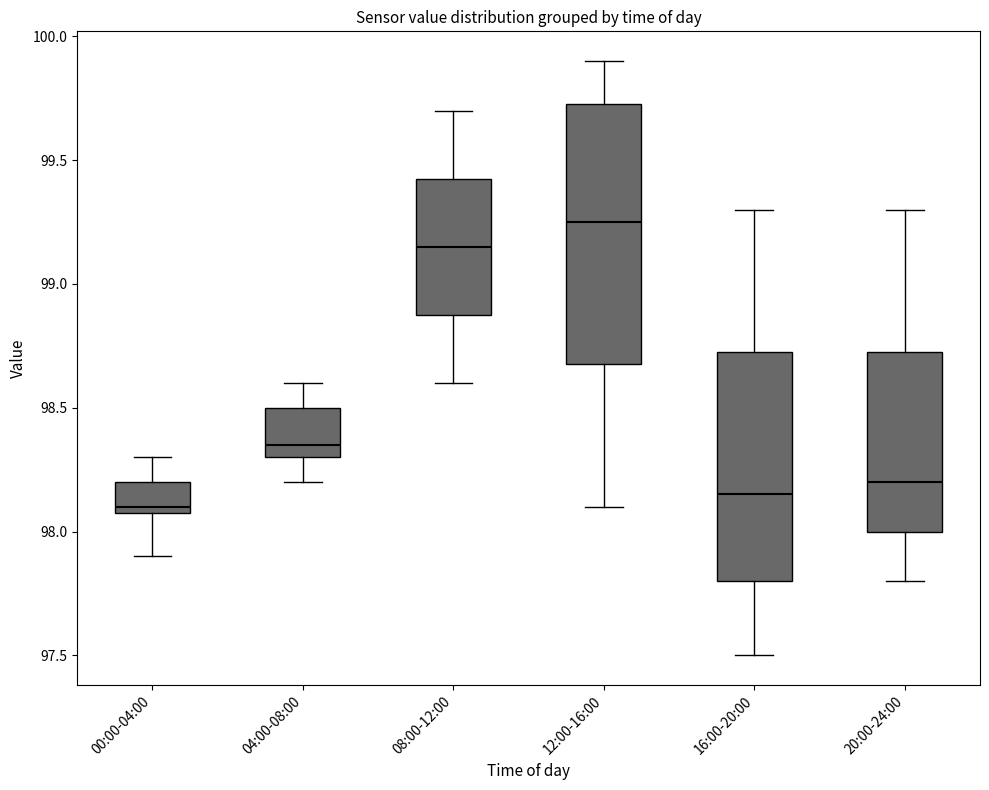

Which box has the lowest median line?

00:00-04:00